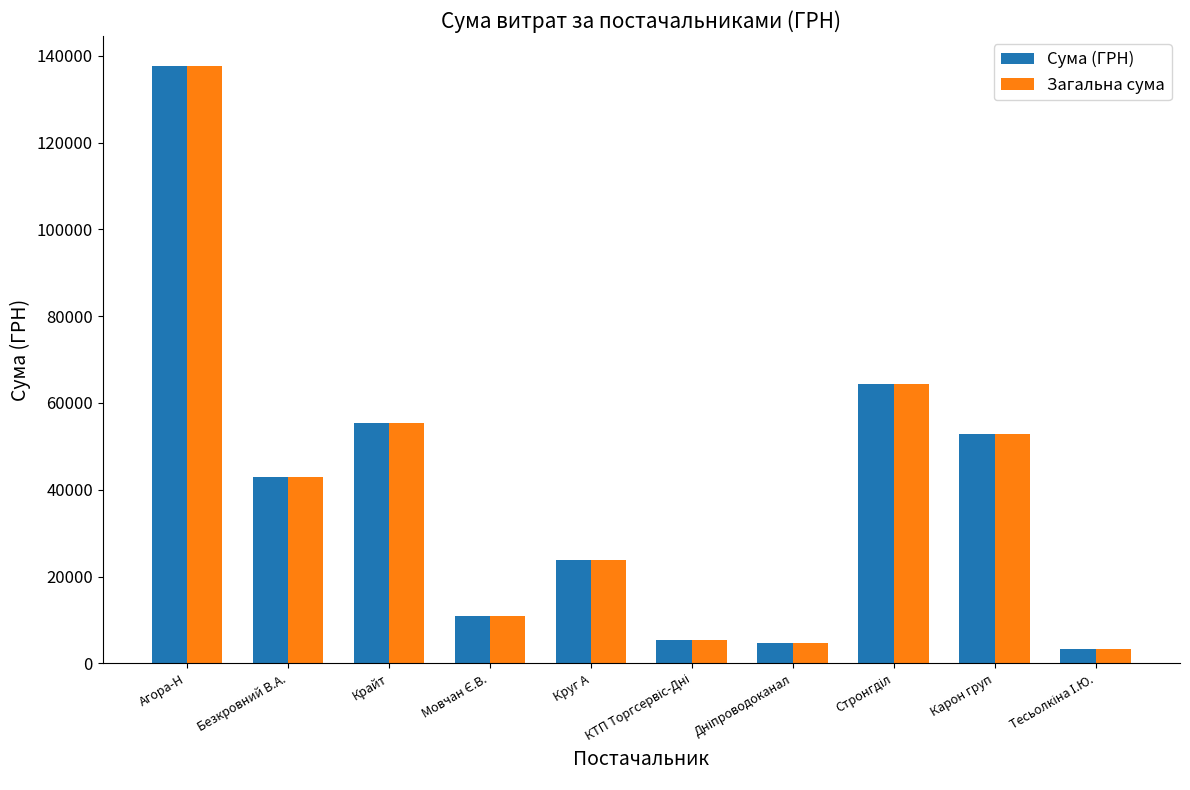

Is it true that Загальна сума equals 55470.1 at Крайт?

True